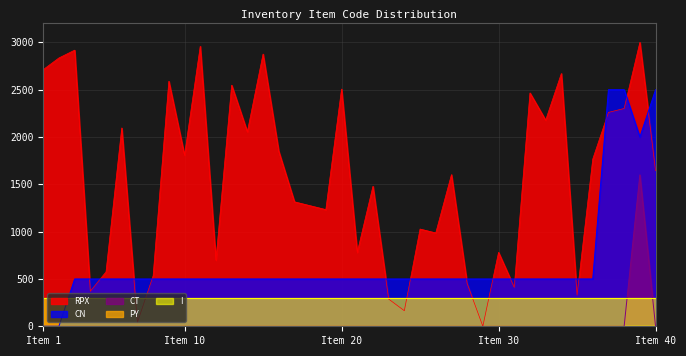

Which series has the widest spread of values?

RPX